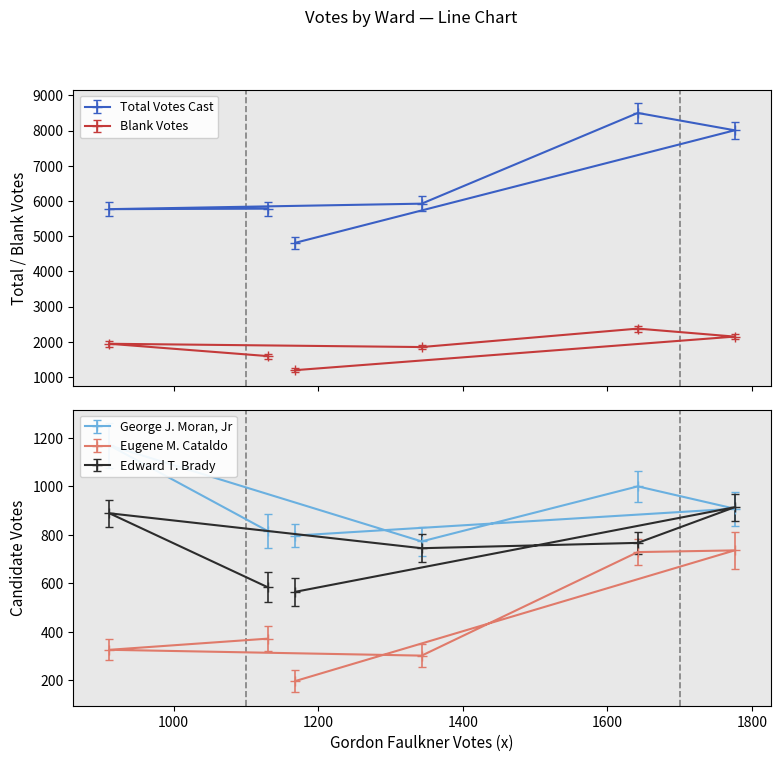

Rank the categories by Blank Votes value from highest to lowest.

Ward 4, Ward 5, Ward 2, Ward 3, Ward 1, Ward 6